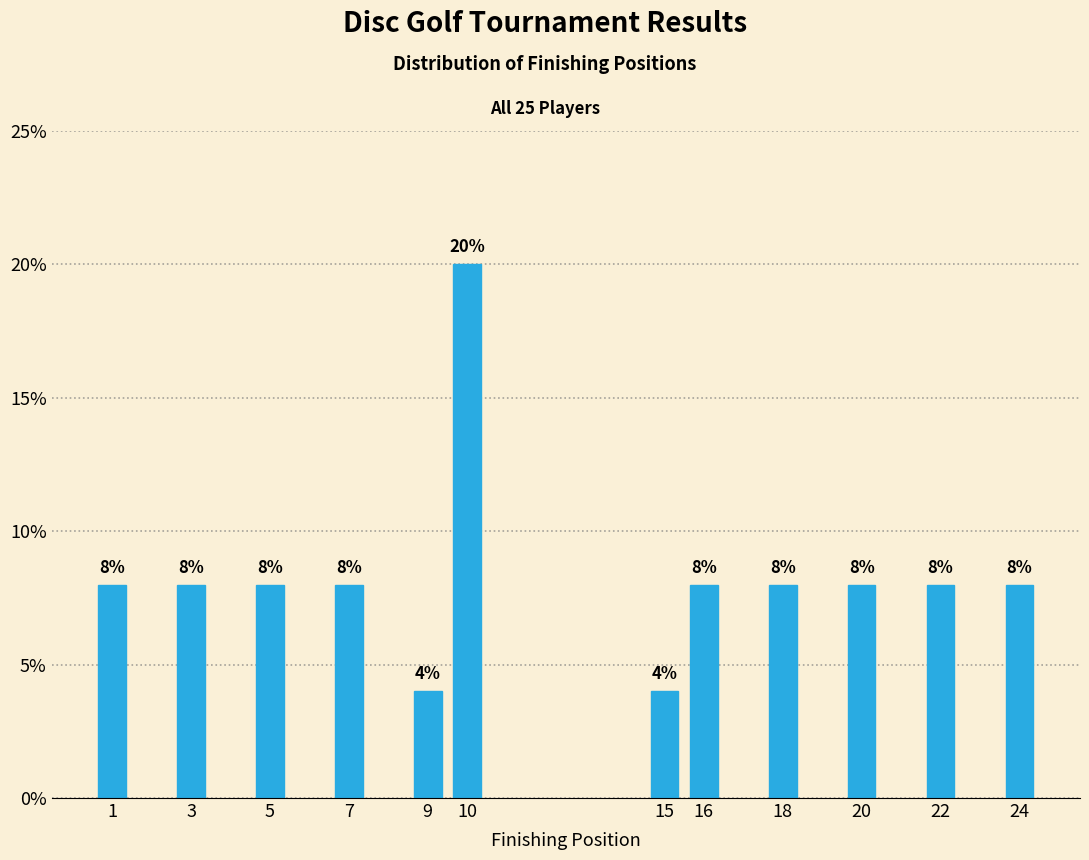

Reading left to right, extract all data points from this chart.

1=8	3=8	5=8	7=8	9=4	10=20	15=4	16=8	18=8	20=8	22=8	24=8